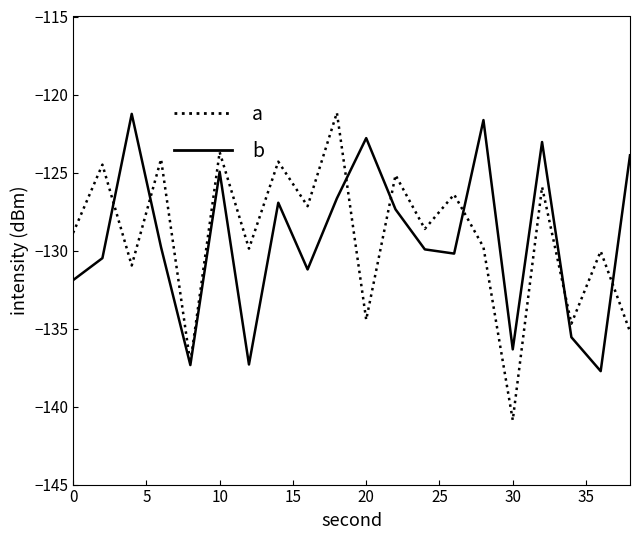

What is the sum of all b values?

-2586.3